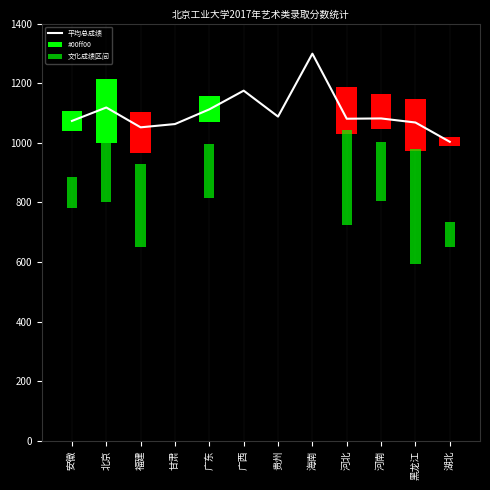

The value at 广东 is 603.7. True or false?

False